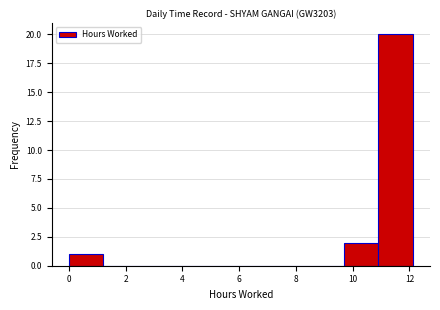

Reading left to right, list every bar in this chart as the range it spans on the x-axis followed by its height. Neither the bar edges nor the heights are printed on the chart, so give them approximately, as read against the axes.

0.0 to 1.2: 1
1.2 to 2.4: 0
2.4 to 3.6: 0
3.6 to 4.8: 0
4.8 to 6.0: 0
6.0 to 7.2: 0
7.2 to 8.4: 0
8.4 to 9.6: 0
9.6 to 11.0: 2
11.0 to 12.2: 20